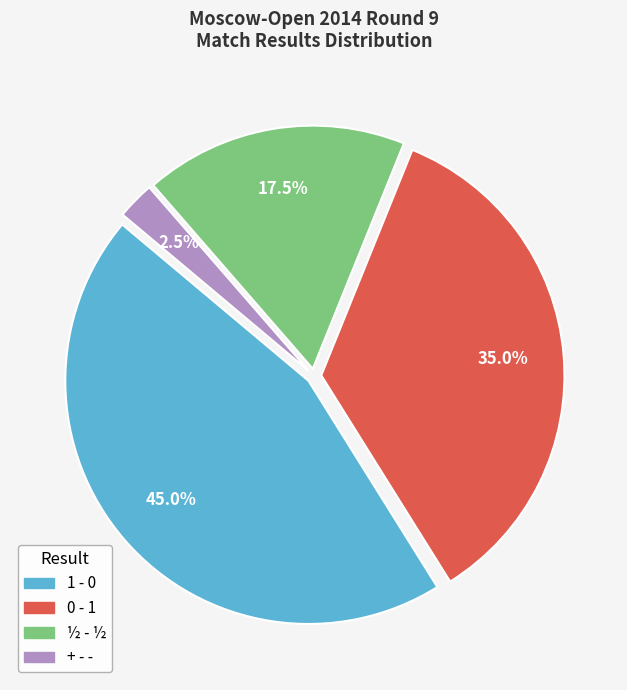

Which slice is the smallest?

+ - -